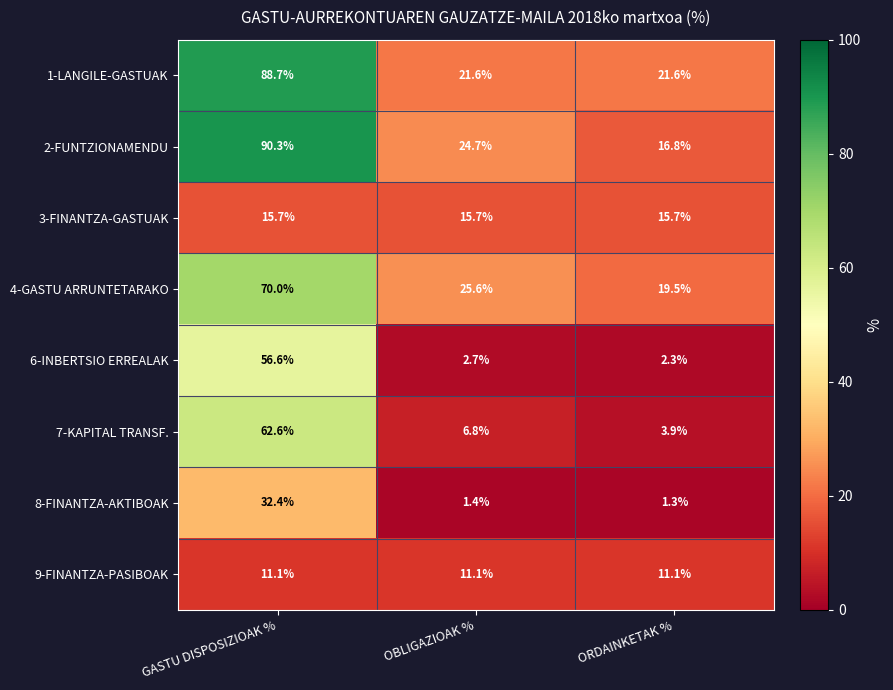

What is the sum of the 4-GASTU ARRUNTETARAKO values at ORDAINKETAK % and GASTU DISPOSIZIOAK %?

89.5